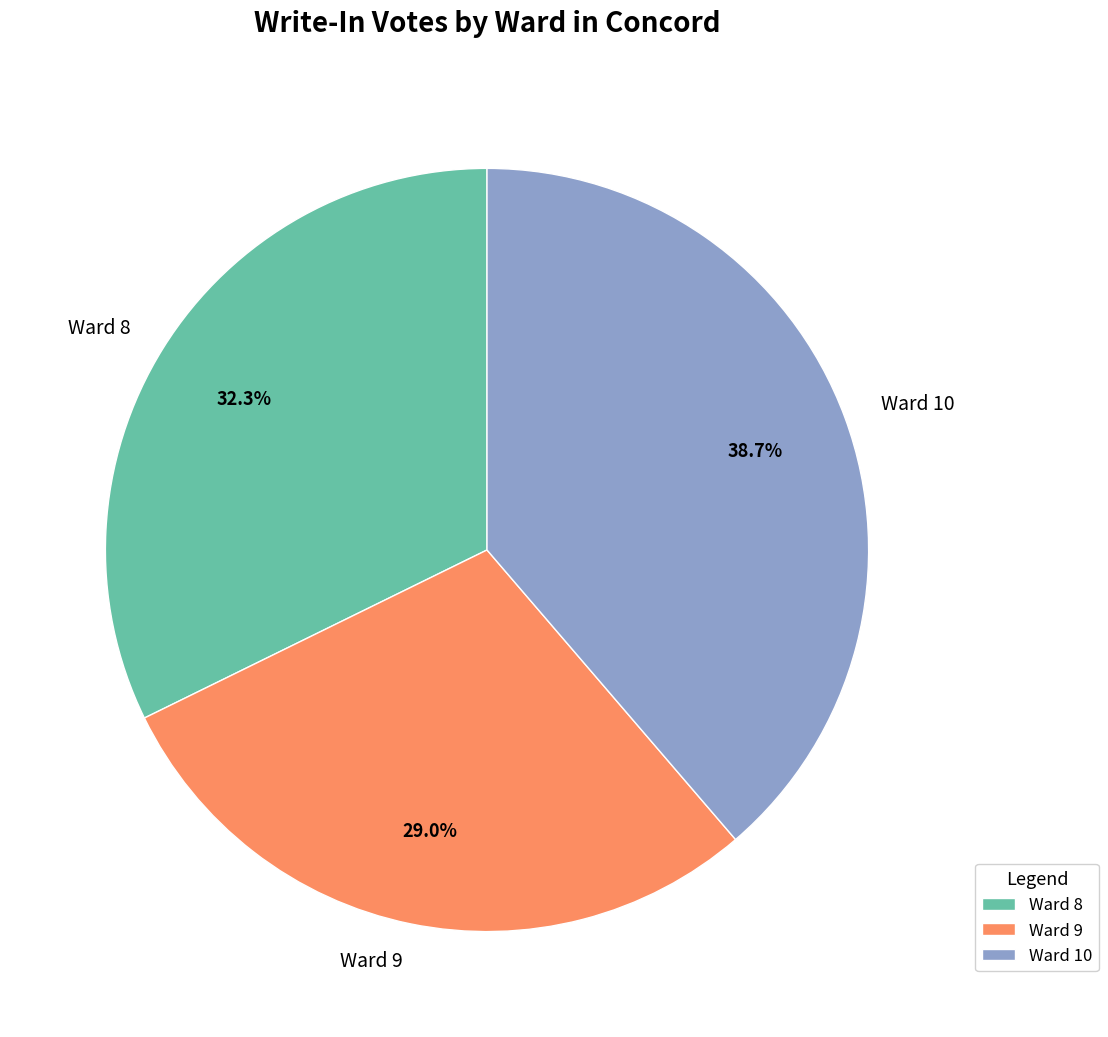

Rank the categories by value from highest to lowest.

Ward 10, Ward 8, Ward 9